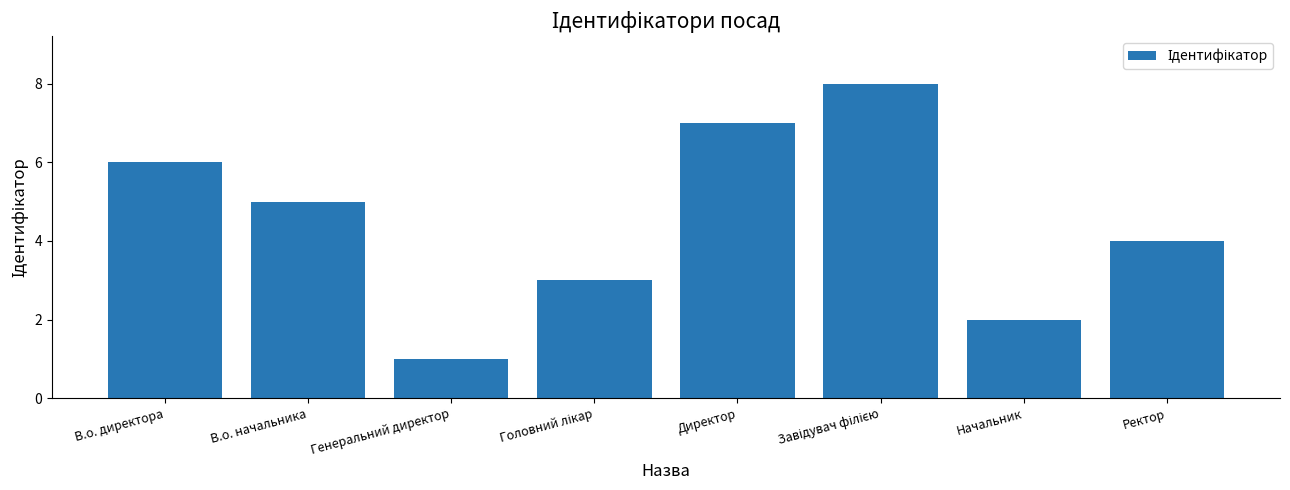

What is the change in value from Генеральний директор to Ректор?

+3